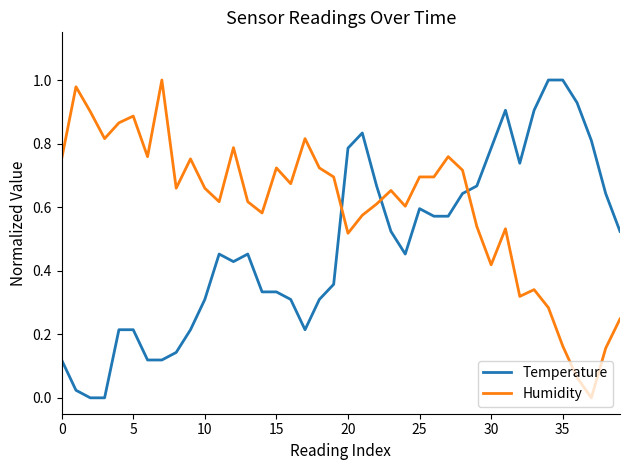

True or false: Temperature and Humidity intersect in this chart.

True